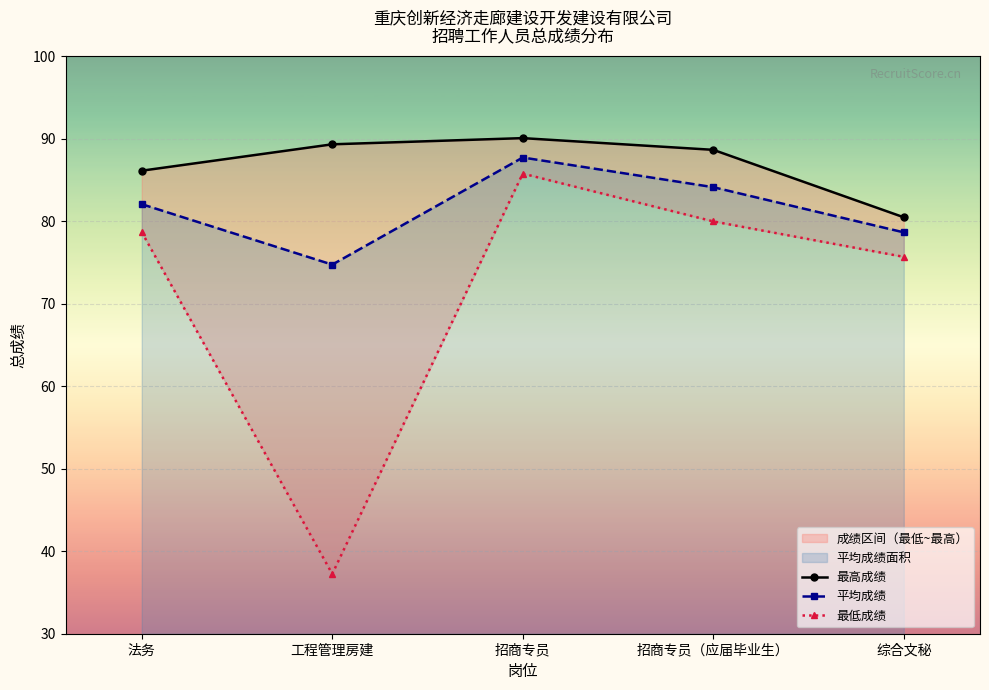

Which category has the lowest value across all series?

工程管理房建